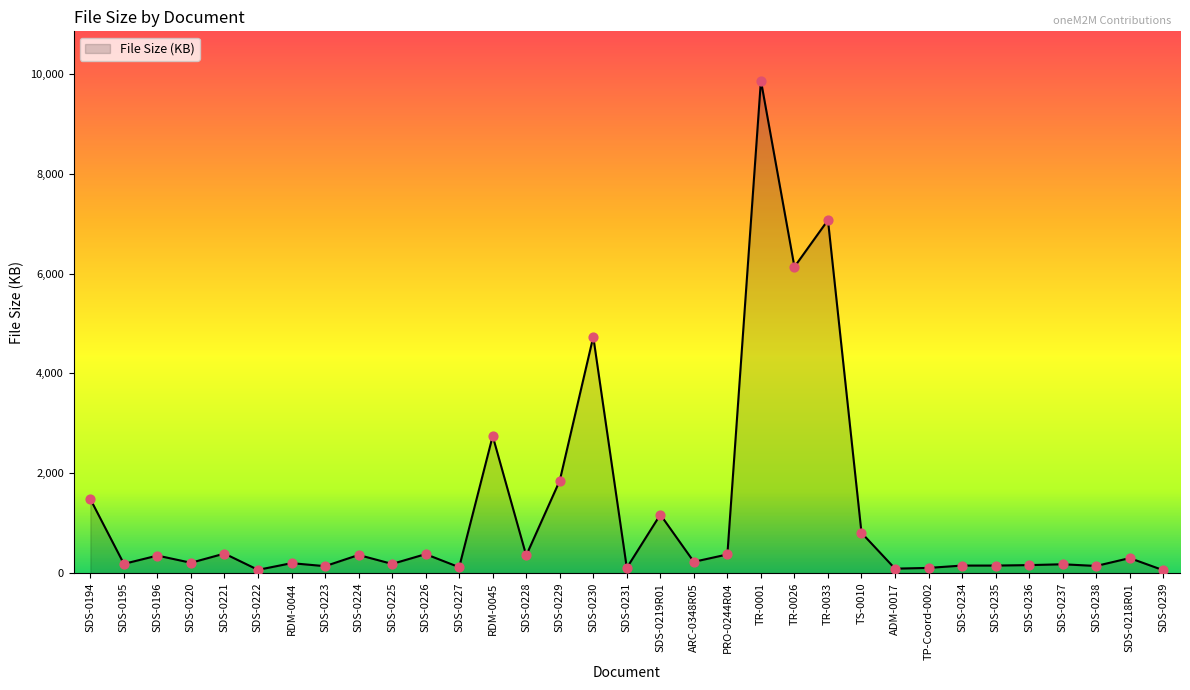

What is the ratio of the value at TR-0033 to the value at SDS-0230?

1.5